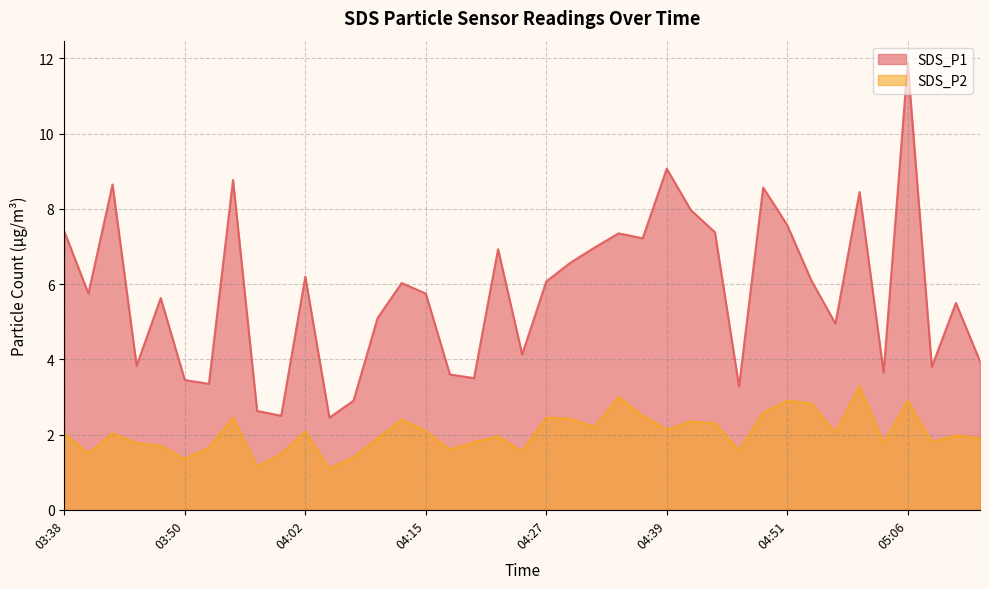

At which label does SDS_P1 first exceed 5?

03:38